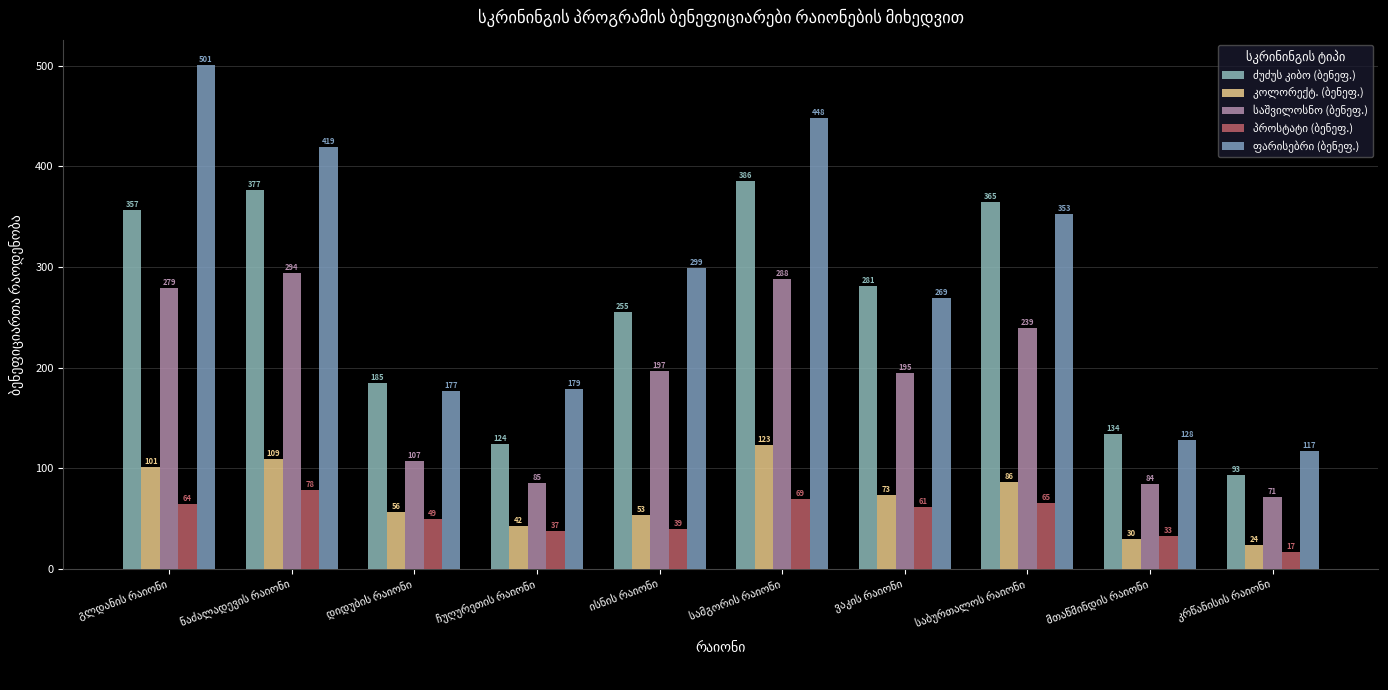

Count the number of categories in the chart.

10